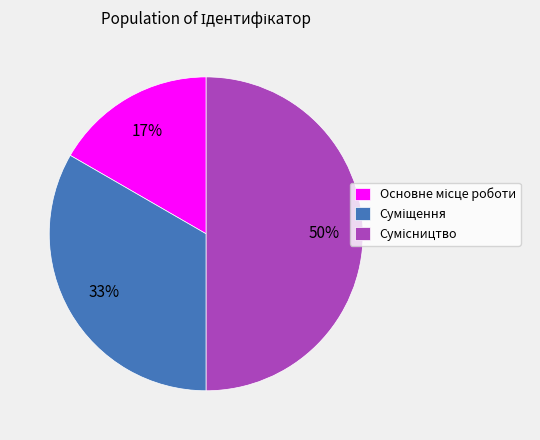

To the nearest percent, what is the average slice percentage?

33%